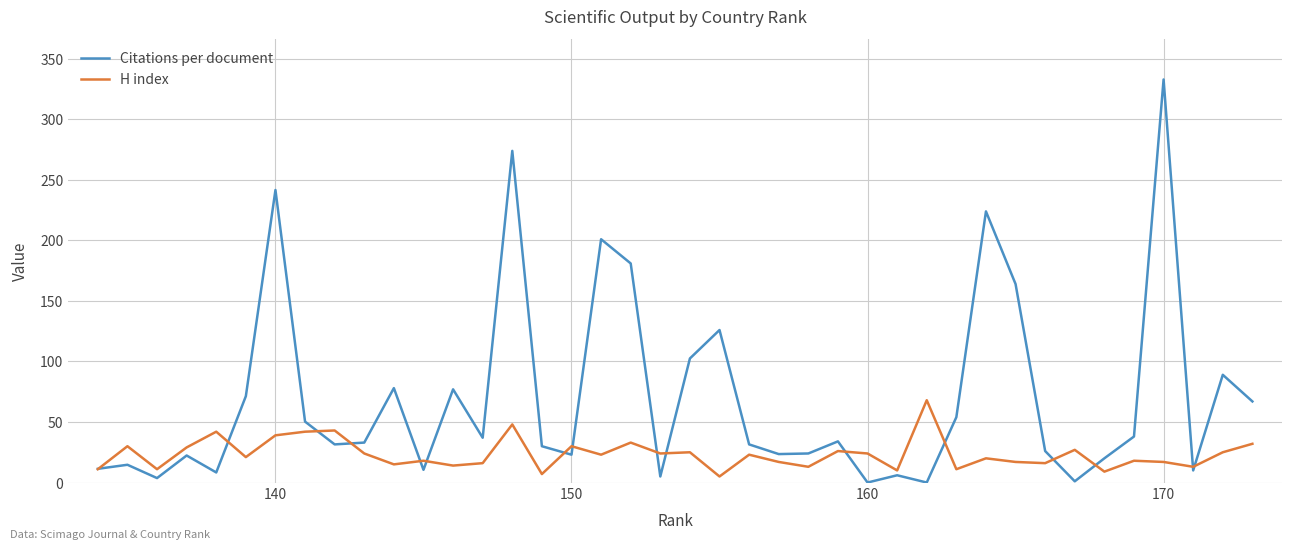

Which series has the largest range (max minus min)?

Citations per document